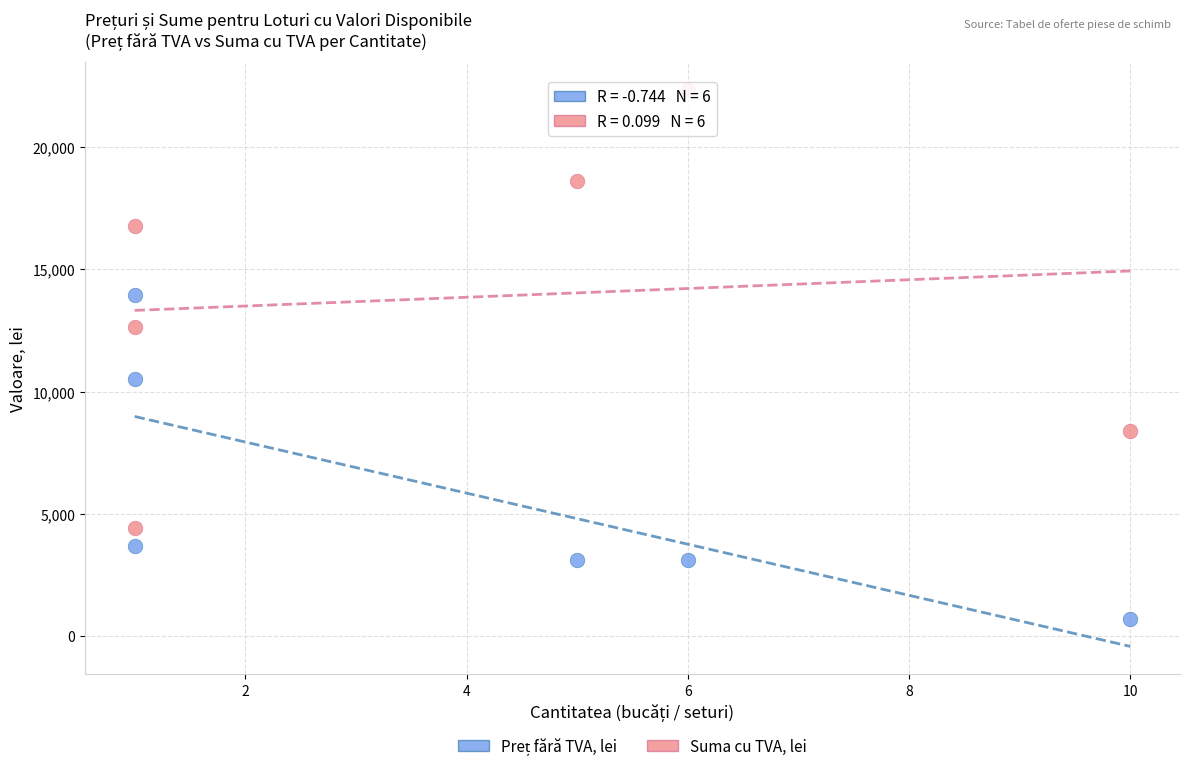

Which series has the widest spread of Y values?

Suma cu TVA, lei